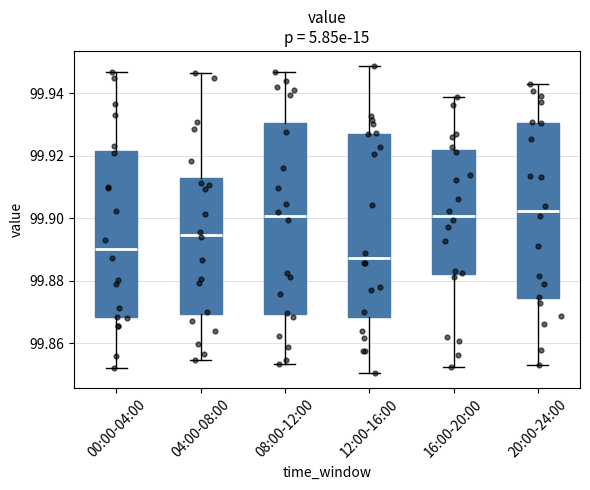

Reading left to right, transcribe this box plot: for each box, give where its median line is, the range the box spans, and where its two whiskers end, as read against the y-axis. The values are not printed on the chart, so give them approximately, as read against the axis.

00:00-04:00: median 99.890, box 99.868 to 99.922, whiskers 99.852 to 99.946
04:00-08:00: median 99.894, box 99.870 to 99.912, whiskers 99.854 to 99.946
08:00-12:00: median 99.900, box 99.870 to 99.930, whiskers 99.854 to 99.946
12:00-16:00: median 99.888, box 99.868 to 99.928, whiskers 99.850 to 99.948
16:00-20:00: median 99.900, box 99.882 to 99.922, whiskers 99.852 to 99.938
20:00-24:00: median 99.902, box 99.874 to 99.930, whiskers 99.854 to 99.942